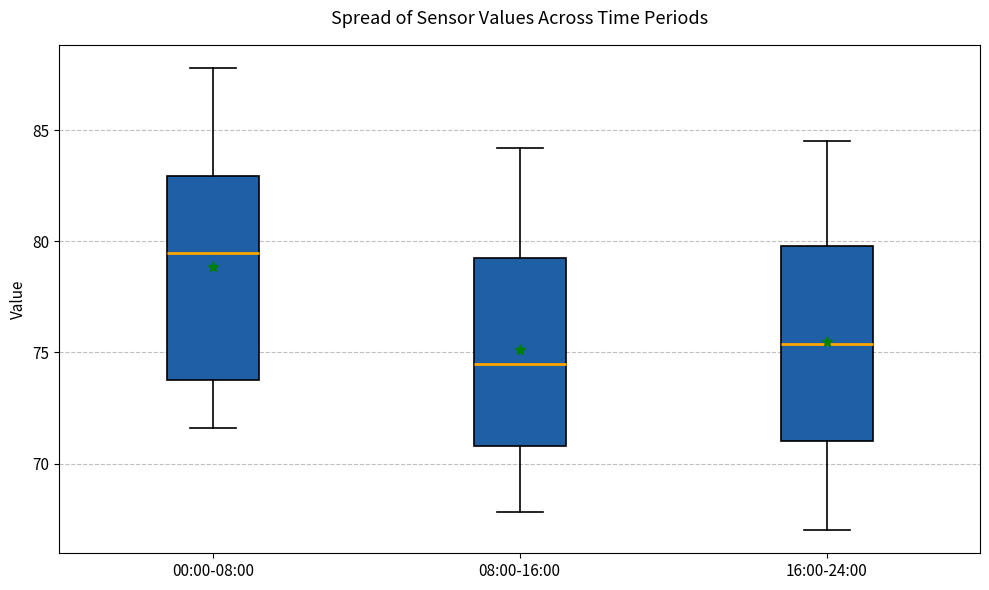

Which box has the highest median line?

00:00-08:00